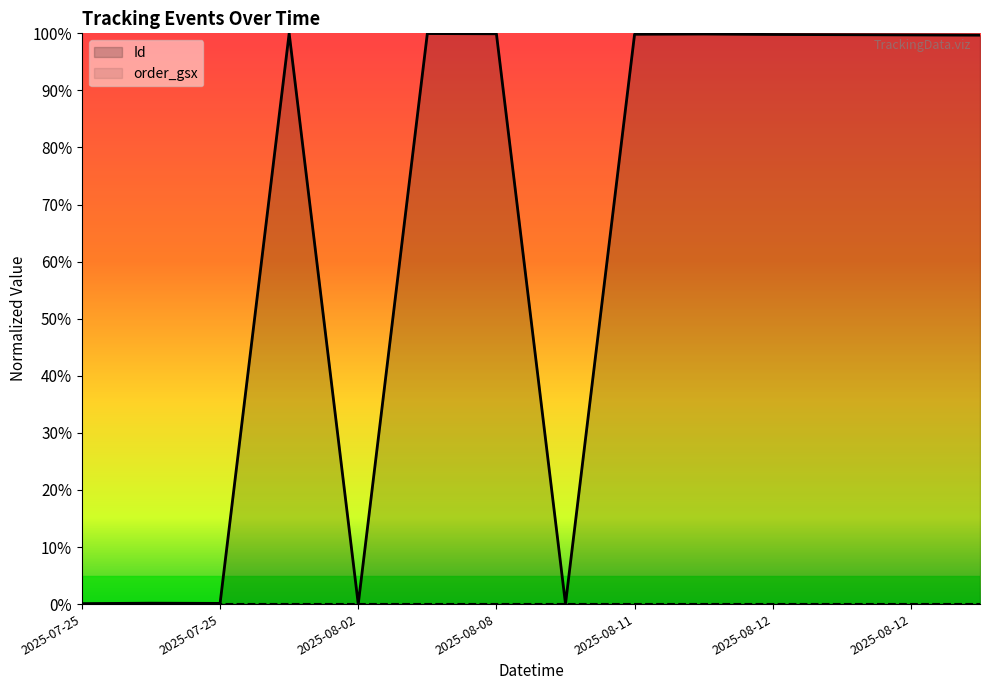

What is the difference between the maximum and minimum values?

100.0